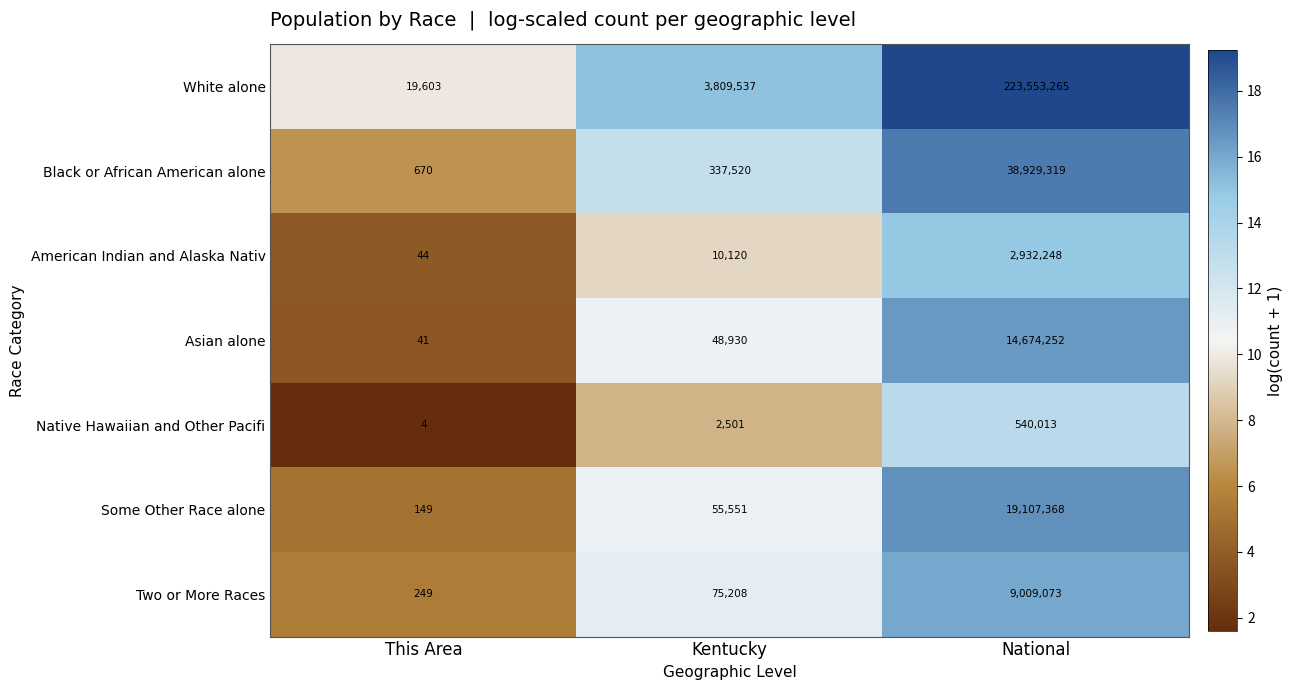

What is the minimum value shown in the chart?

4